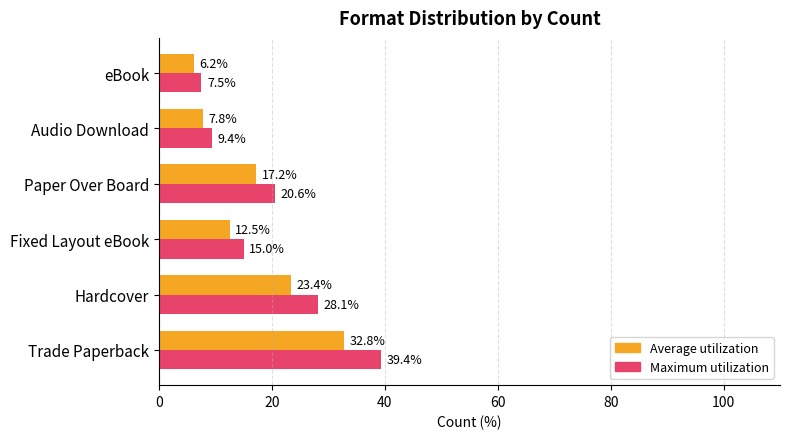

How many series are shown in this chart?

2